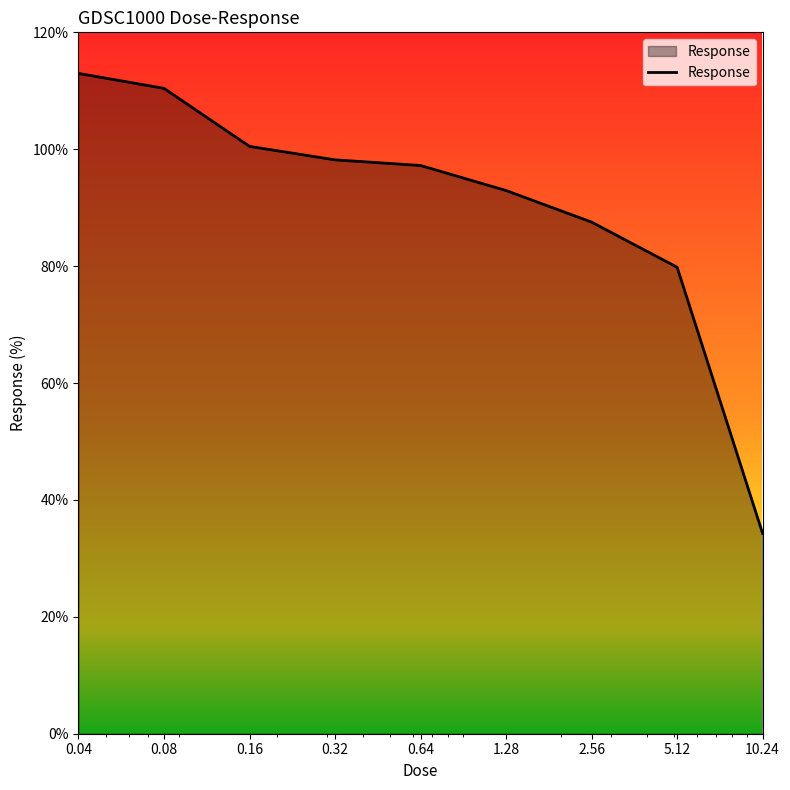

What is the sum of all values?

813.8